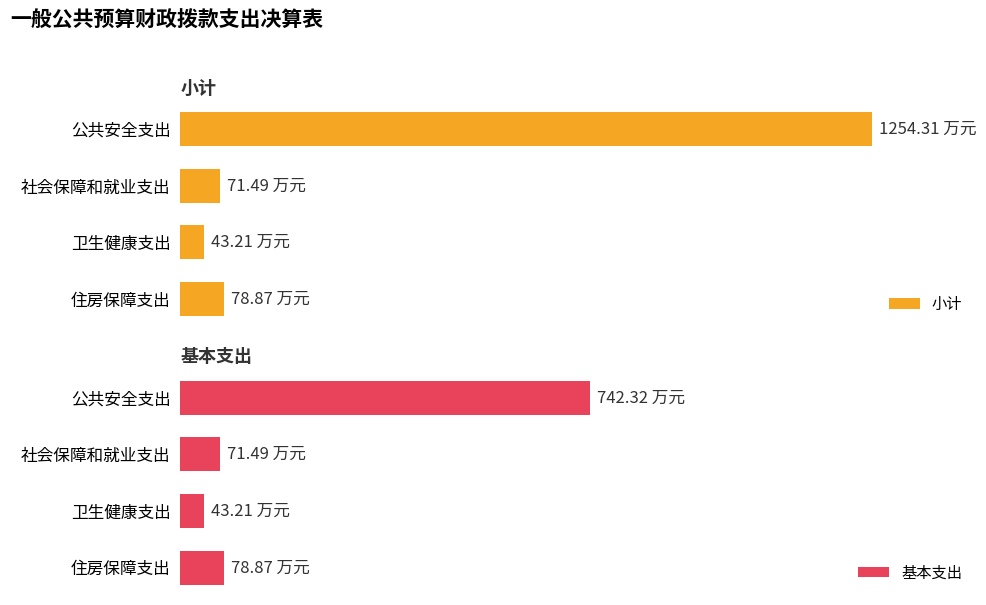

How many data points does each series have?

4